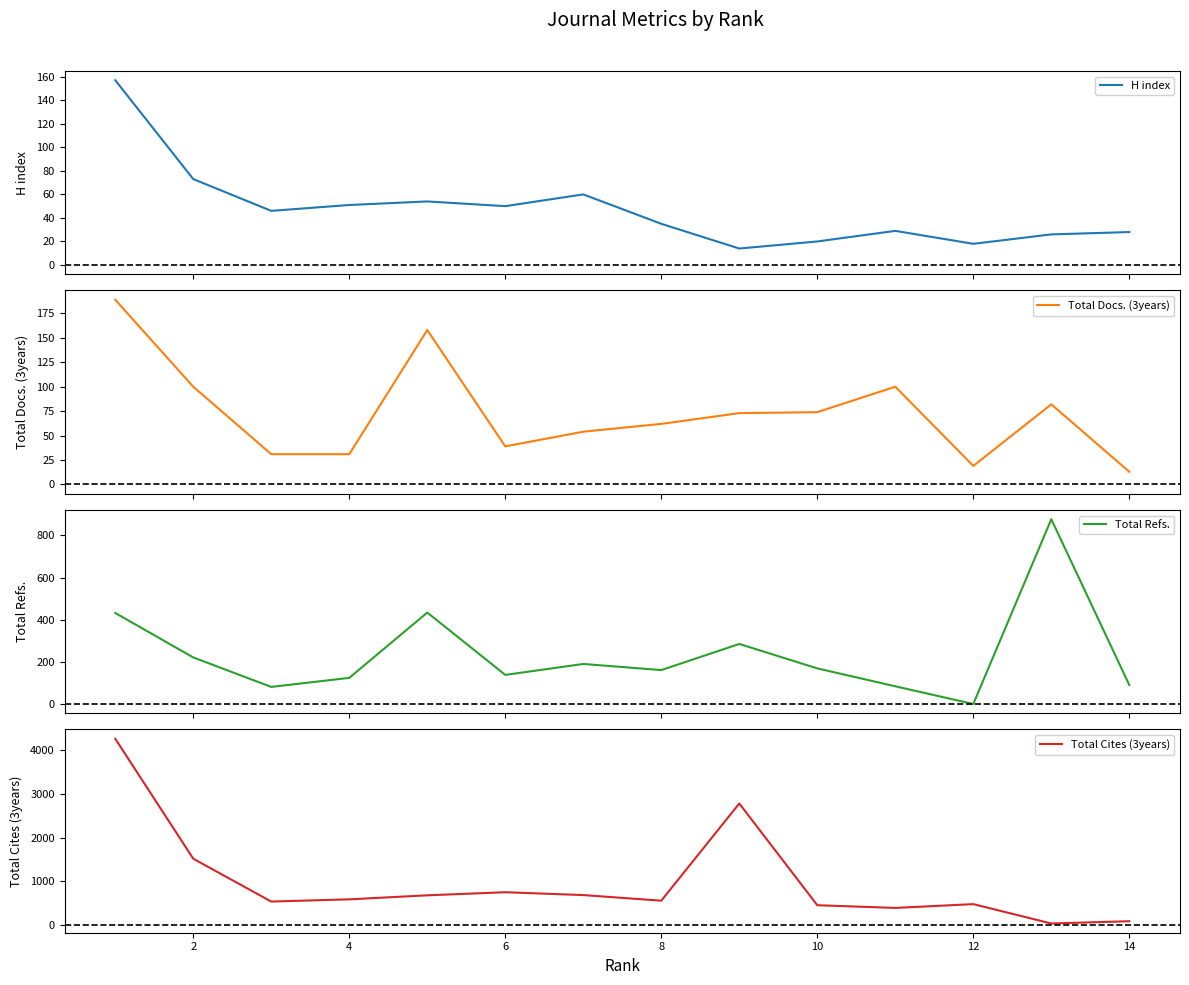

Reading right to left, transcribe all the data shown in this chart.

H index: 28	26	18	29	20	14	35	60	50	54	51	46	73	157
Total Docs. (3years): 13	82	19	100	74	73	62	54	39	158	31	31	100	189
Total Refs.: 90	877	0	84	169	285	161	190	138	434	124	81	221	432
Total Cites (3years): 81	29	473	386	448	2782	552	681	746	675	583	532	1515	4268